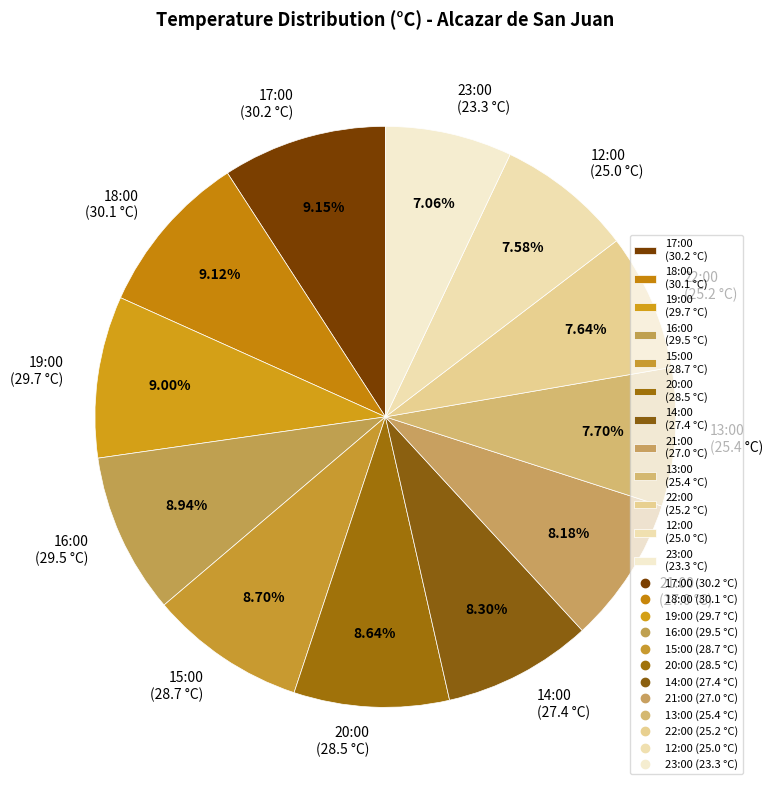

How much of the chart is everything except 22:00?

92.4%